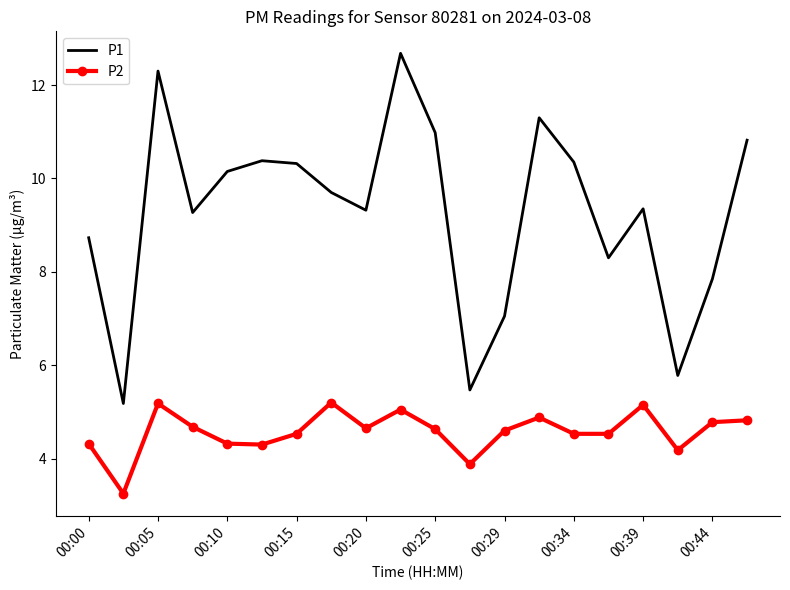

What is the greatest value displayed?

12.7